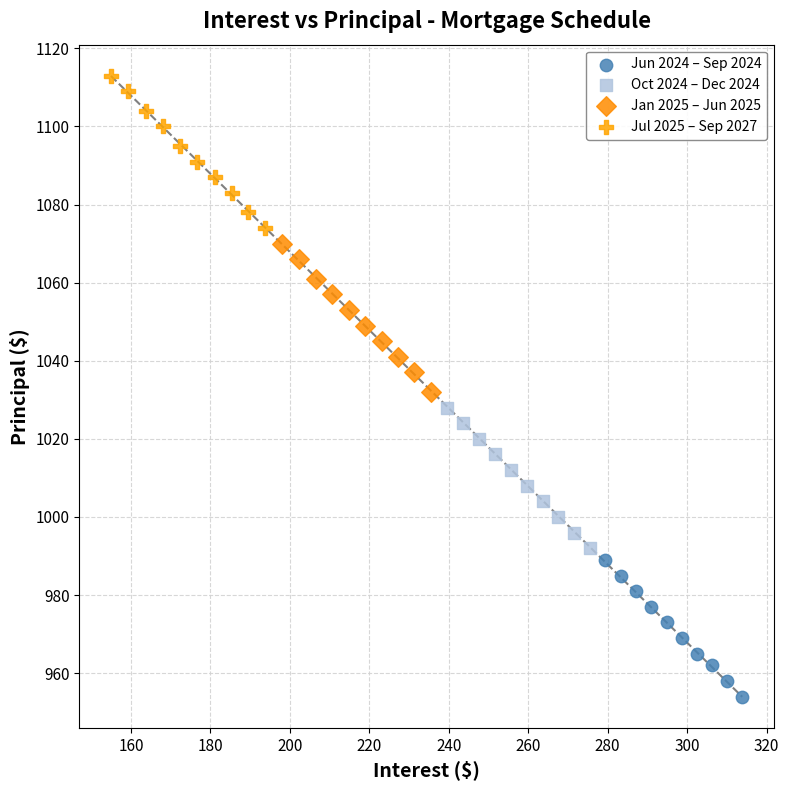

Which series contains the lowest Y value?

Jun 2024 – Sep 2024